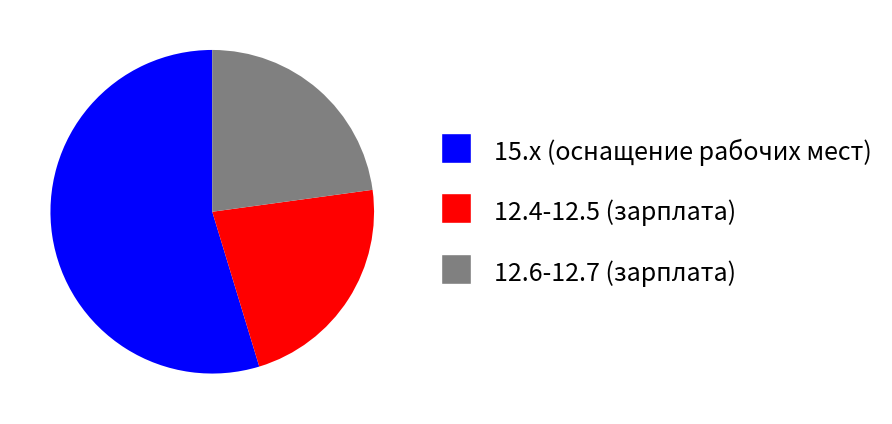

Which category has the biggest portion of the pie?

15.x (оснащение рабочих мест)